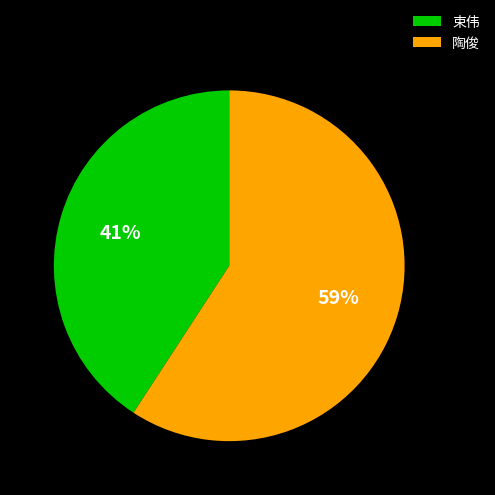

Approximately how many times larger is the value at 束伟 compared to 陶俊?

0.7